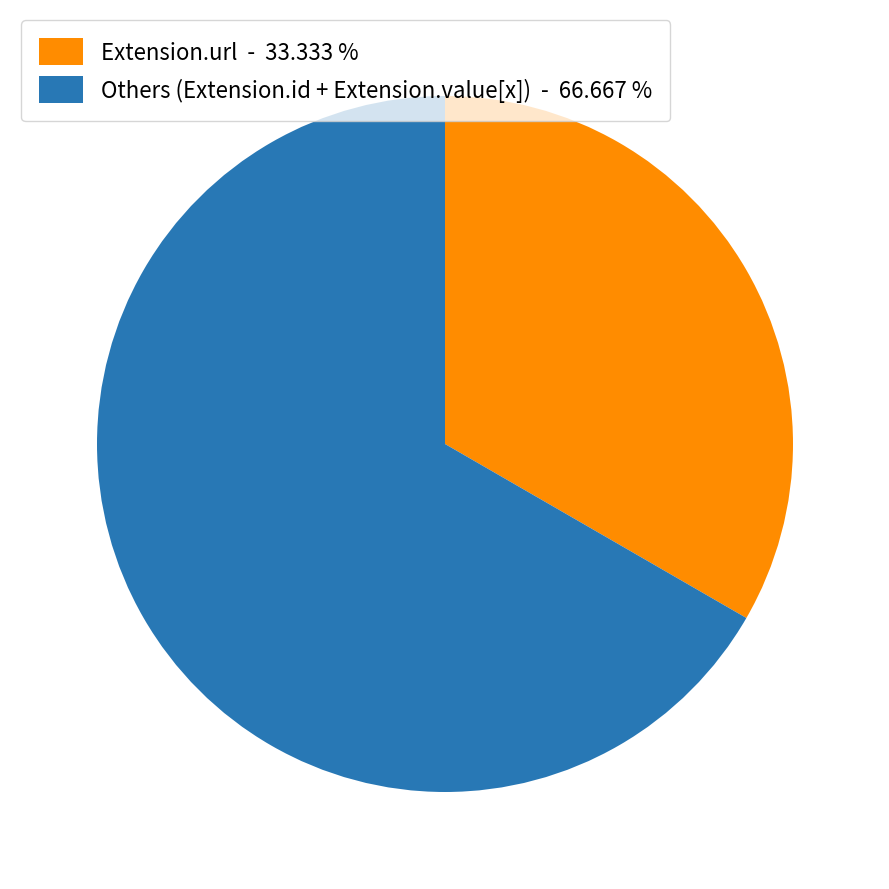

Approximately how many times larger is the value at Extension.url - 33.333 % compared to Others (Extension.id + Extension.value[x]) - 66.667 %?

0.5